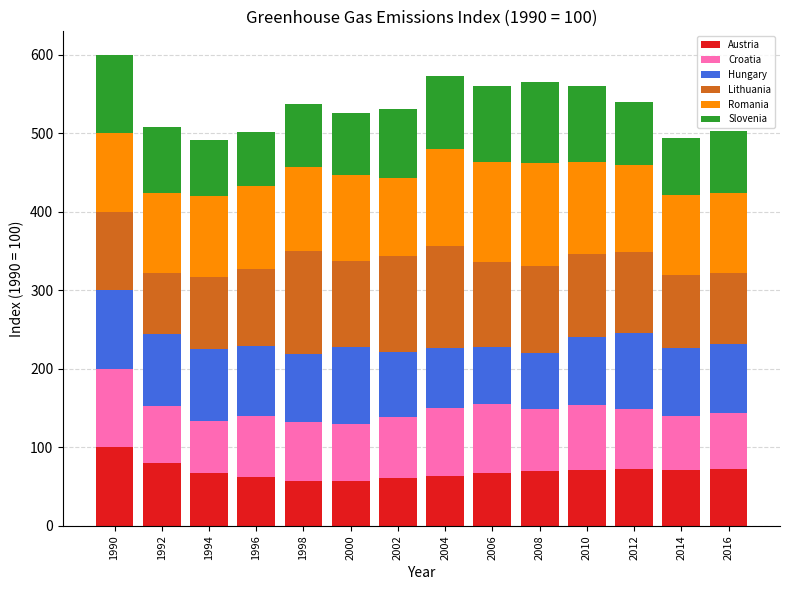

What is the total value across all series at 2014?

494.1